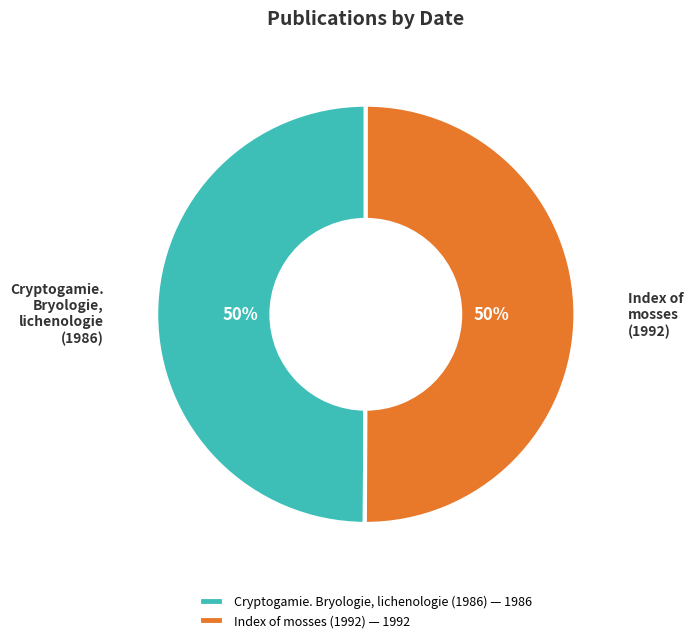

Is it true that Index of mosses (1992) is 40% of the pie?

False